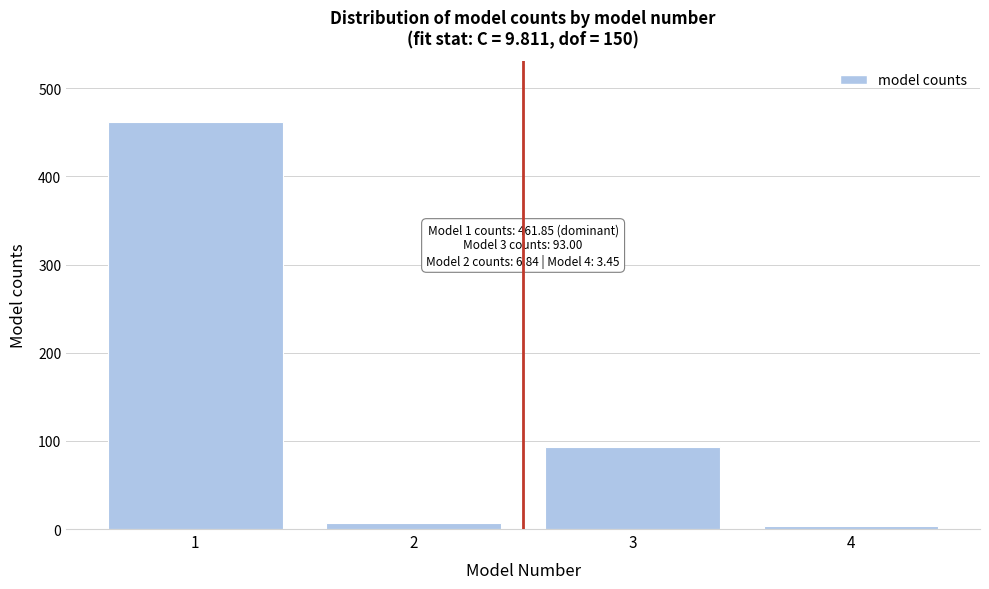

Reading right to left, list all the values displayed in this chart.

4=3.4	3=93.0	2=6.8	1=461.9